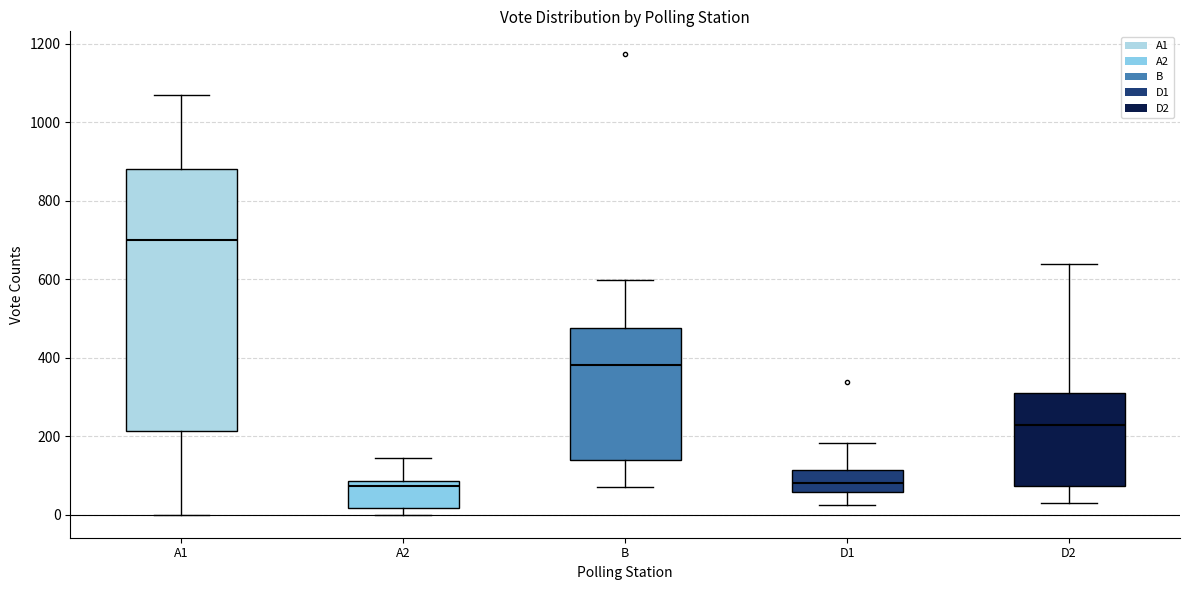

Reading left to right, transcribe this box plot: for each box, give where its median line is, the range the box spans, and where its two whiskers end, as read against the y-axis. The values are not printed on the chart, so give them approximately, as read against the axis.

A1: median 700, box 220 to 880, whiskers 0 to 1060
A2: median 80 (just below the box's upper edge), box 20 to 80, whiskers 0 to 140
B: median 380, box 140 to 480, whiskers 80 to 600
D1: median 80, box 60 to 120, whiskers 20 to 180
D2: median 220, box 80 to 320, whiskers 40 to 640